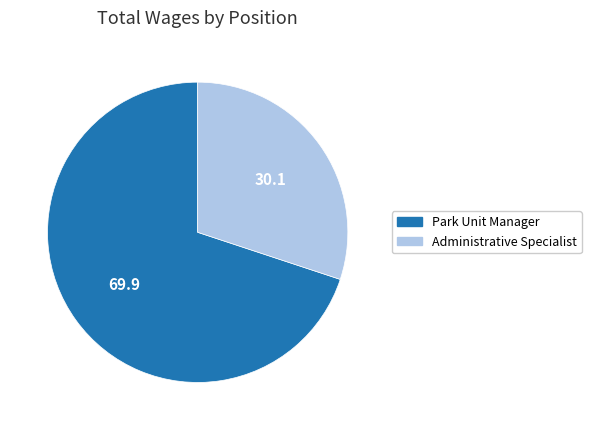

Which has a higher value, Administrative Specialist or Park Unit Manager?

Park Unit Manager